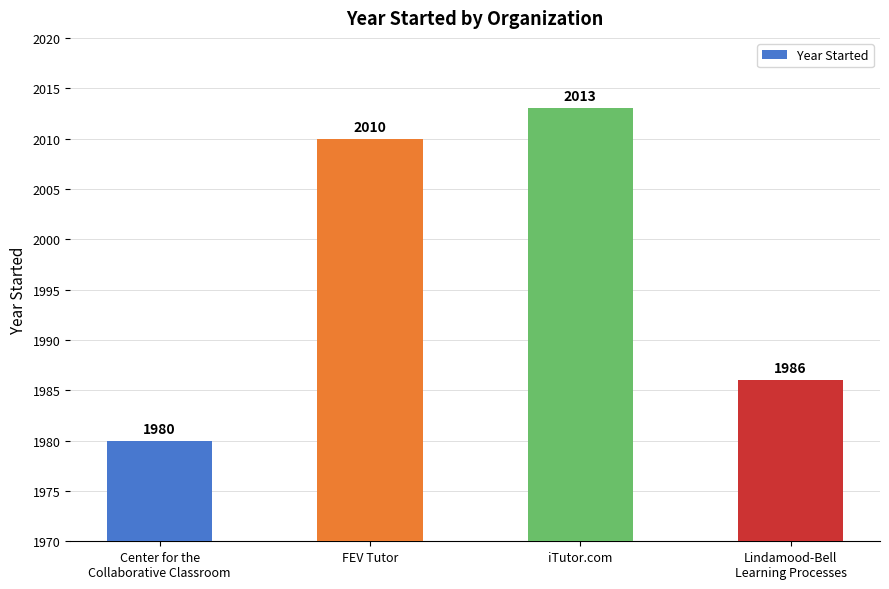

Between FEV Tutor and Center for the
Collaborative Classroom, which is larger?

FEV Tutor